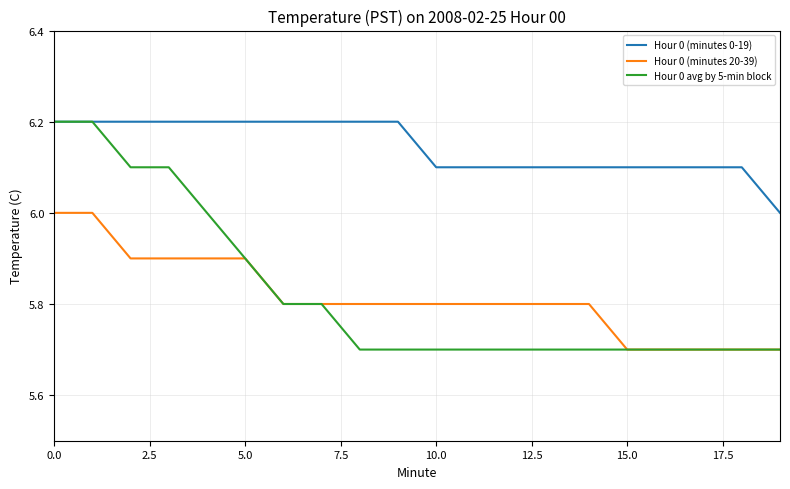

Which series has the largest range (max minus min)?

Hour 0 avg by 5-min block